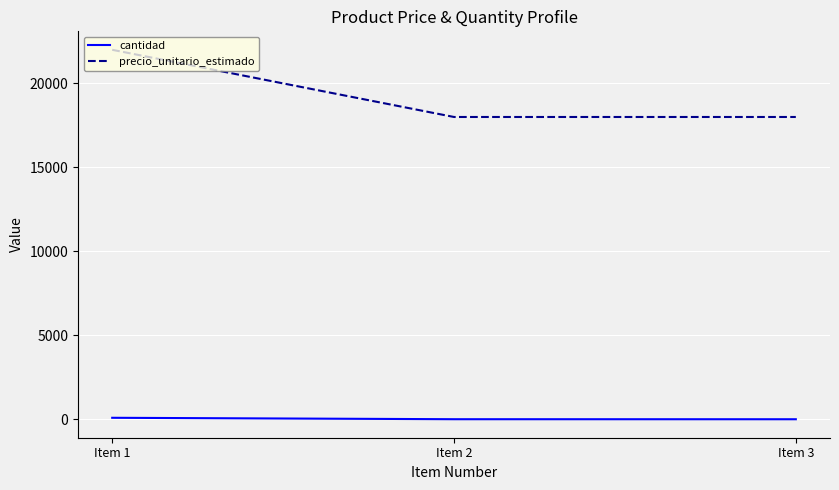

Count the number of data series in this chart.

2